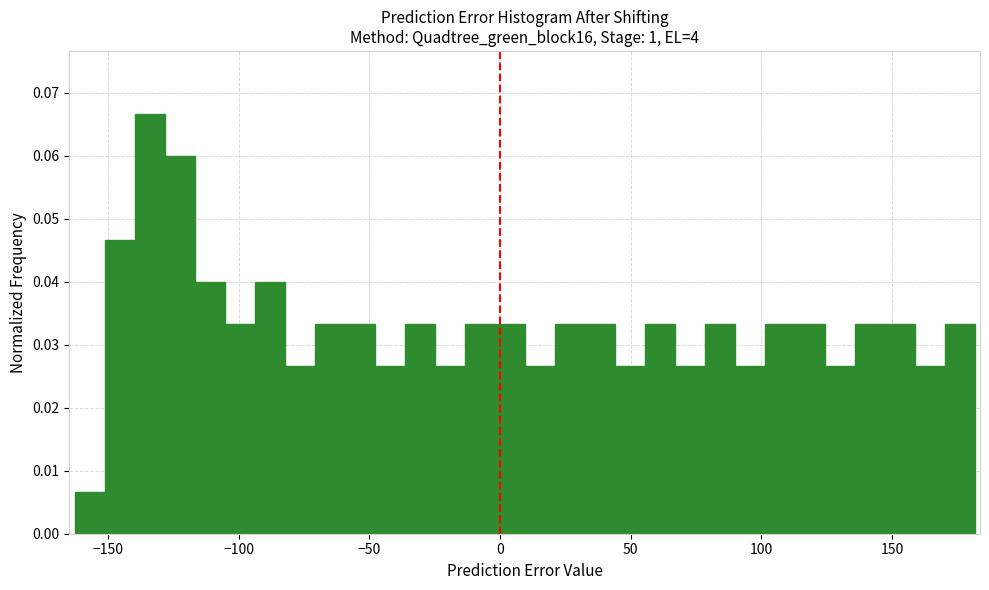

Around what value on the x-axis is the tallest bar? Give the approximate position of its centre, as read against the axis.

-135